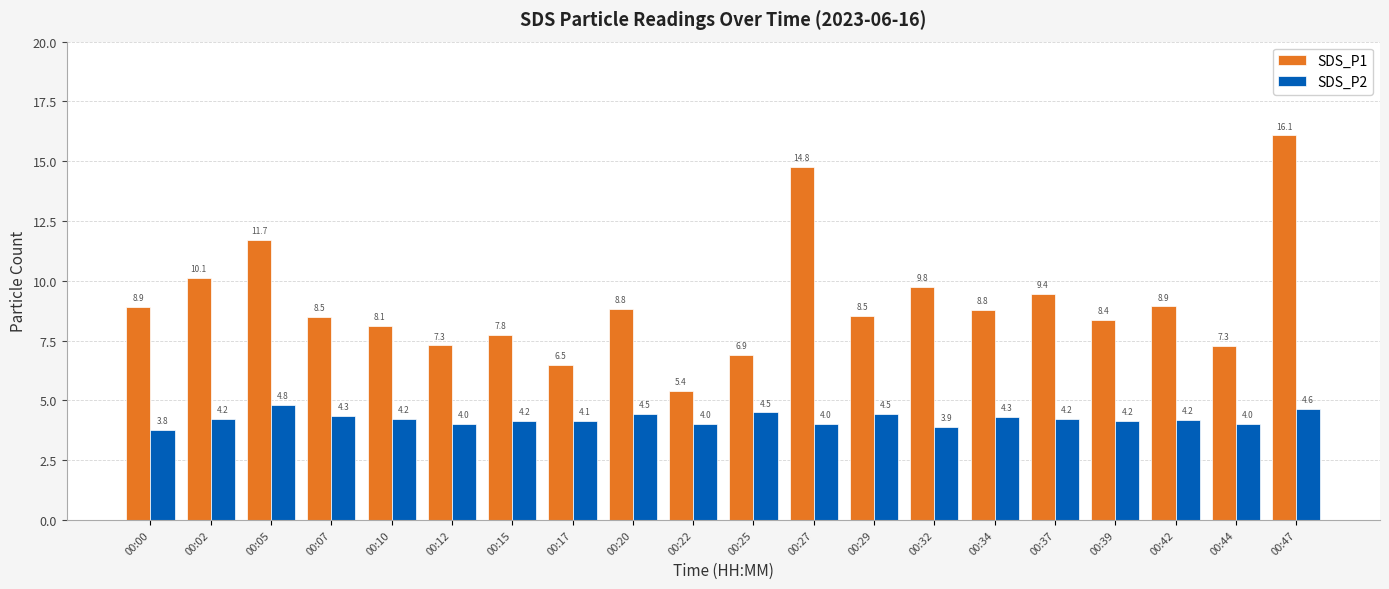

The value of SDS_P1 at 00:22 is 5.4. True or false?

True